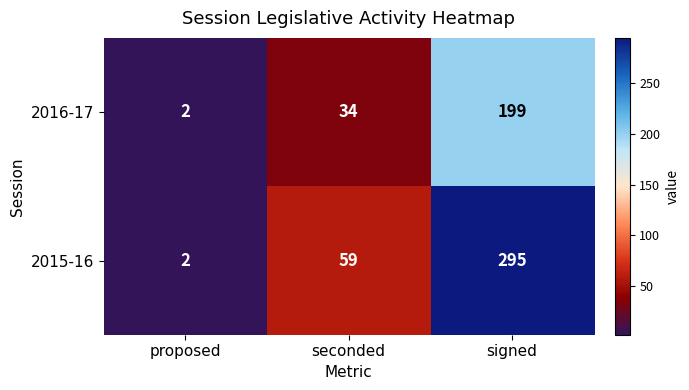

What is the approximate value of 2015-16 at signed, to the nearest 50?

300